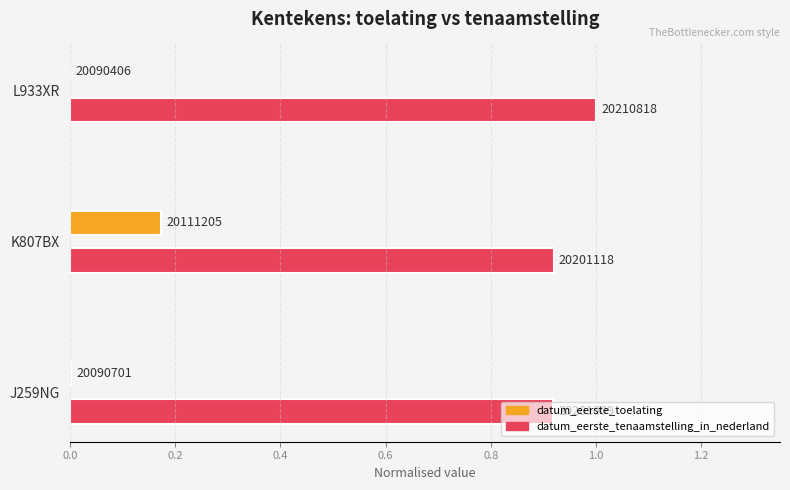

What are all the series names shown in the legend?

datum_eerste_toelating, datum_eerste_tenaamstelling_in_nederland